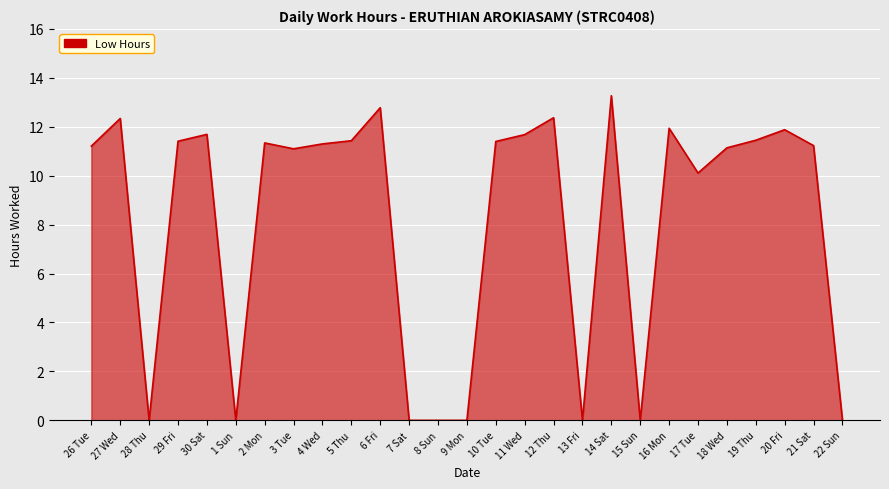

What is the ratio of the value at 19 Thu to the value at 6 Fri?

0.9